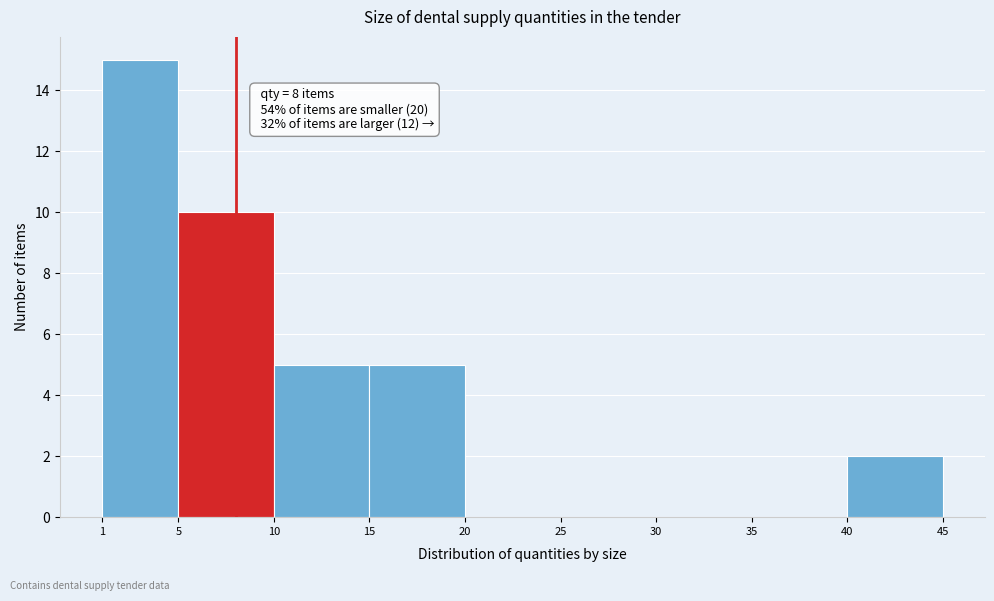

Over which range of the x-axis is the bar tallest?

1 to 5